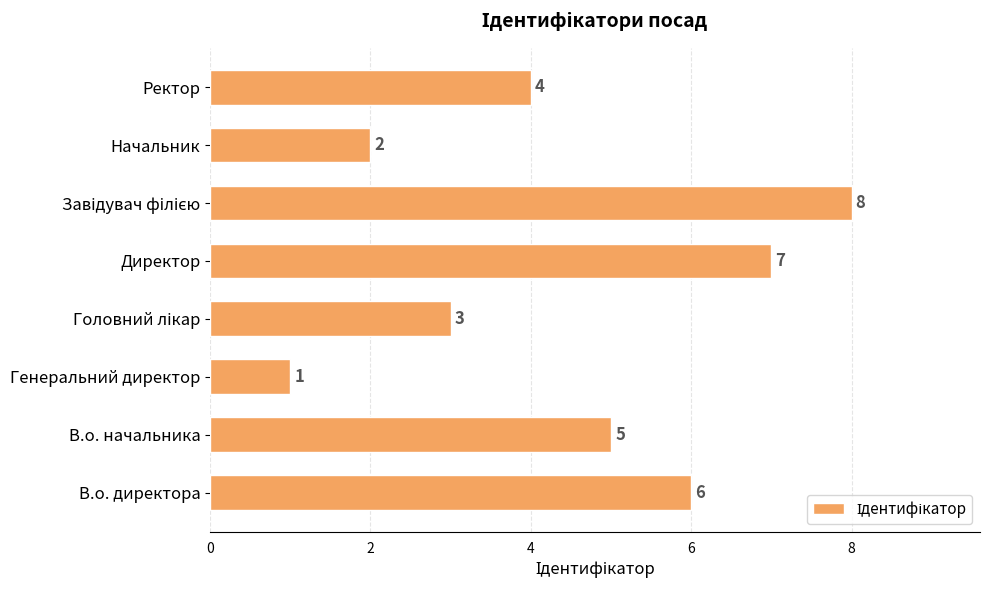

The chart shows a value of 0 at Генеральний директор. True or false?

False